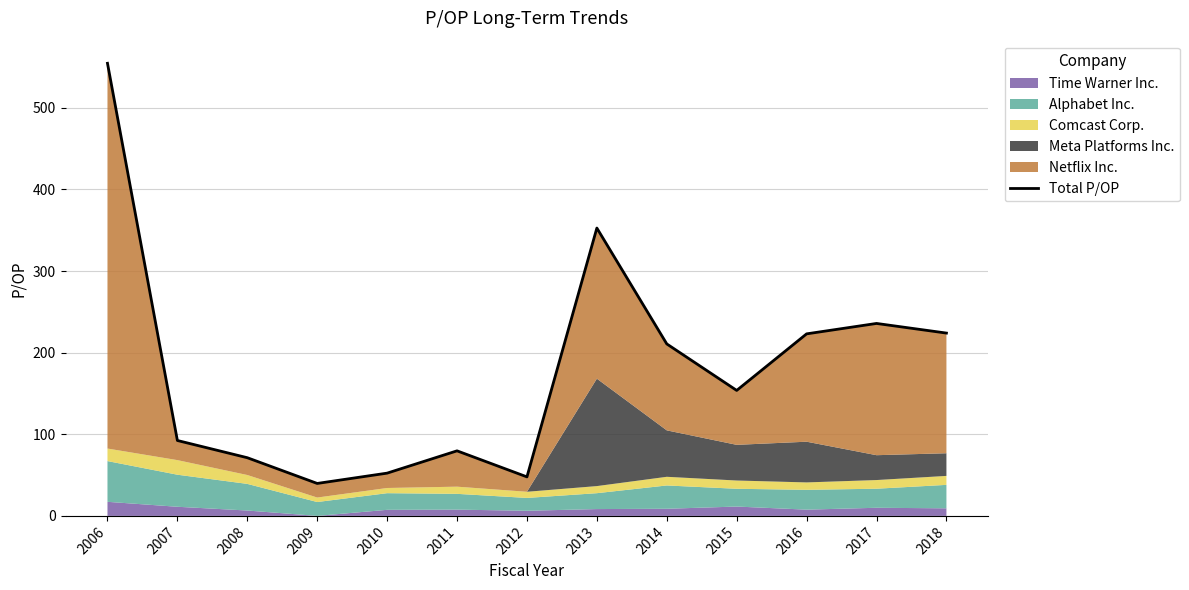

How many points are lower than both their immediate neighbors (excluding endpoints)?

3